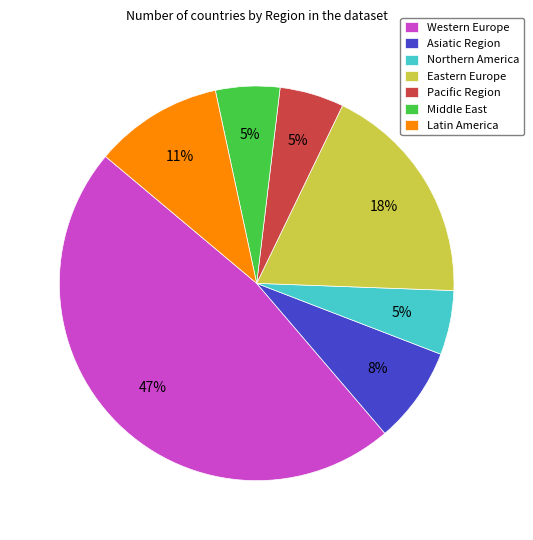

True or false: Middle East accounts for 15% of the total.

False